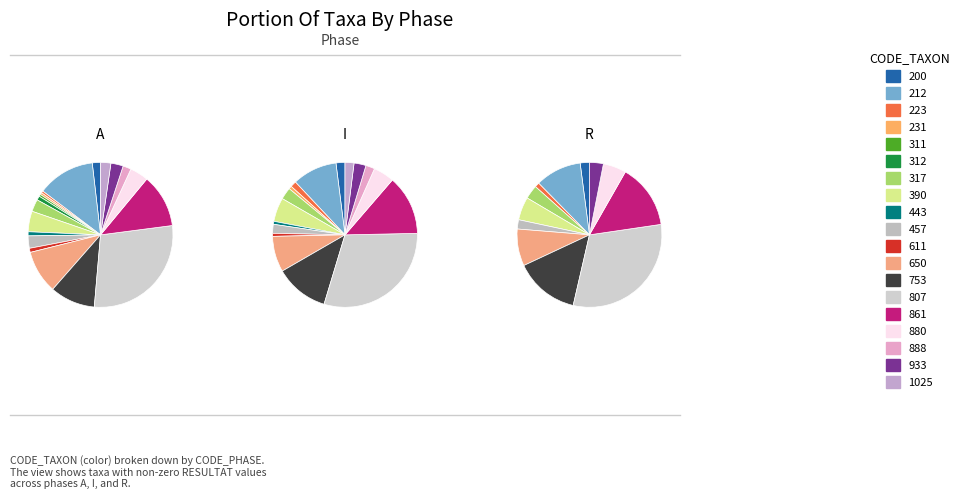

Is it true that 1025 is 1% of the pie?

False